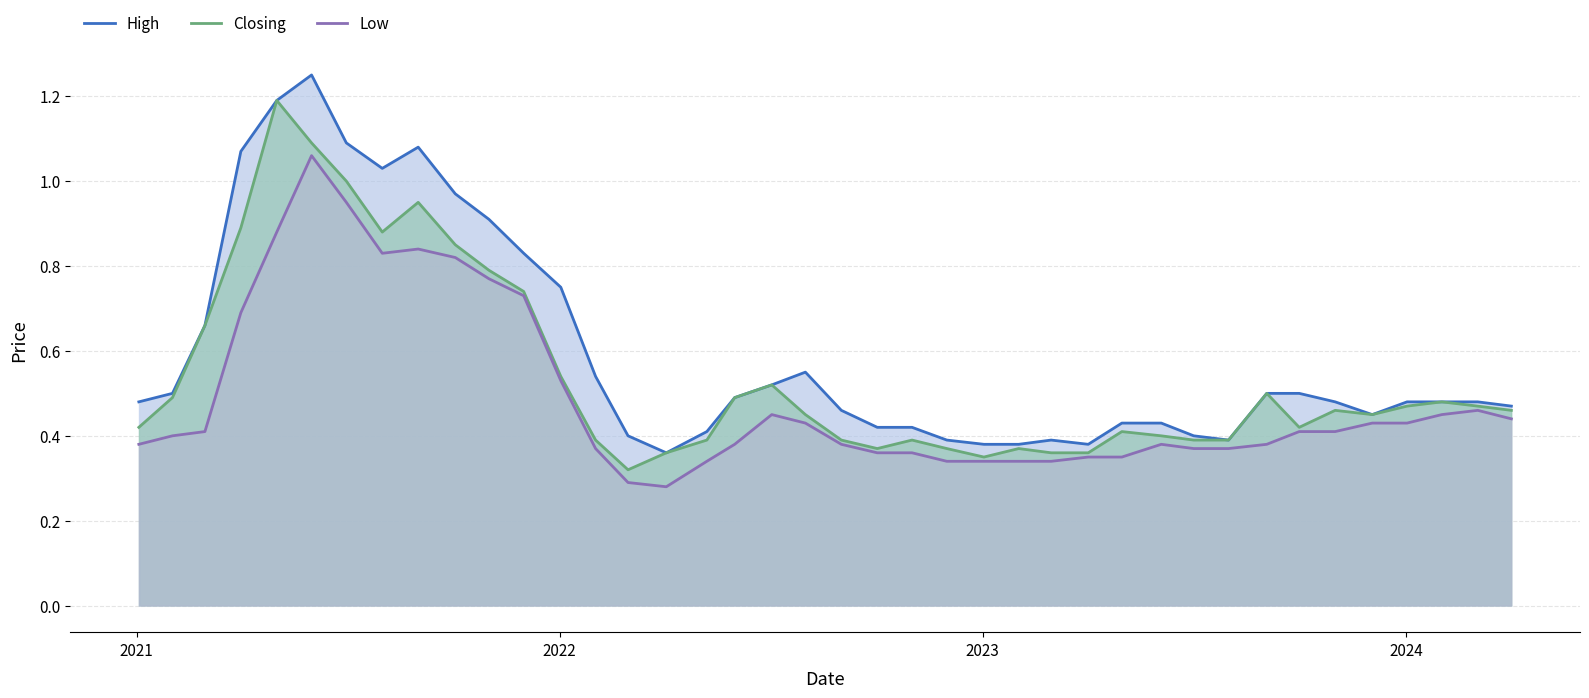

Which series has the widest spread of values?

High